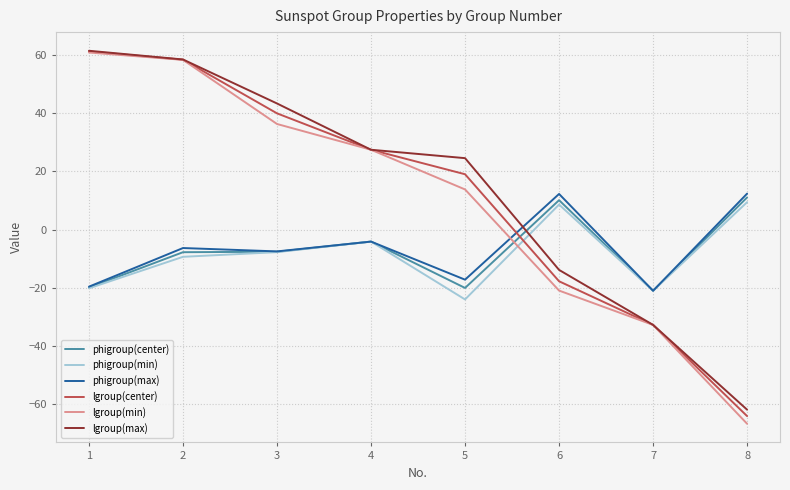

After their last crossing, which series has the higher values: phigroup(center) or lgroup(min)?

phigroup(center)